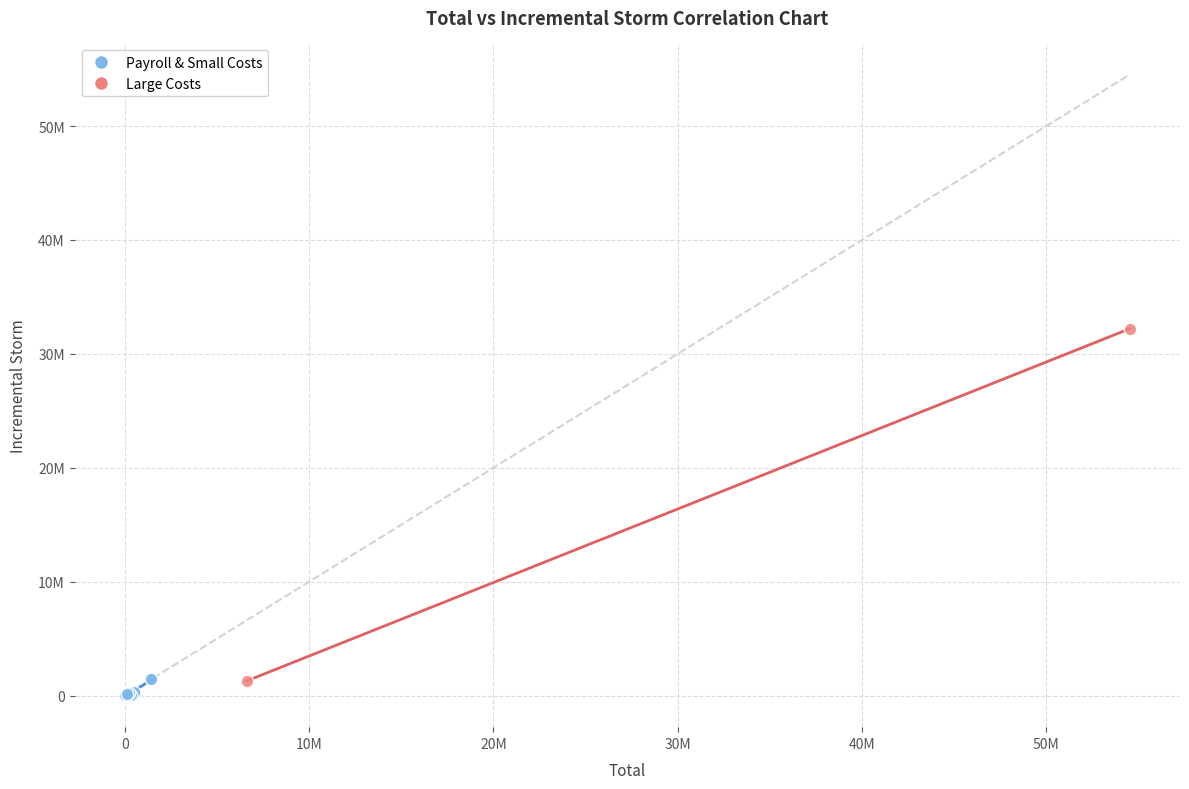

What are all the series names shown in the legend?

Payroll & Small Costs, Large Costs